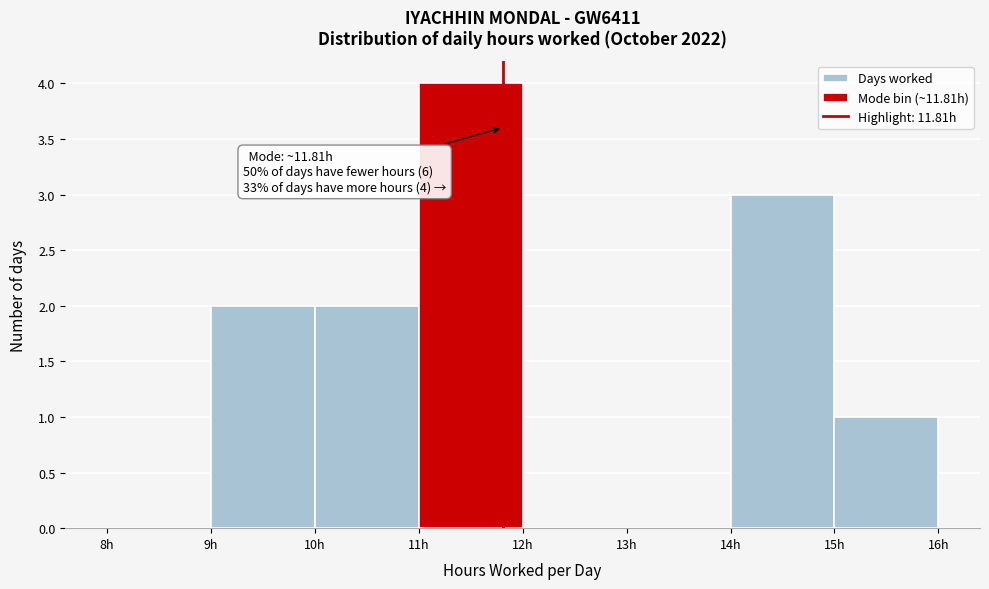

Which range on the x-axis has the tallest bar?

11 to 12